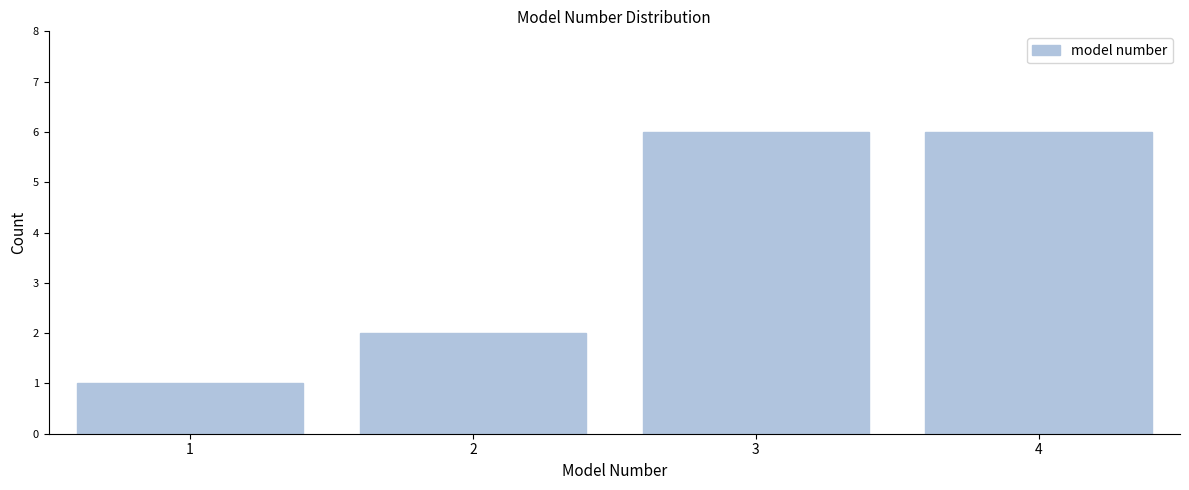

Reading left to right, extract all data points from this chart.

1	2	6	6